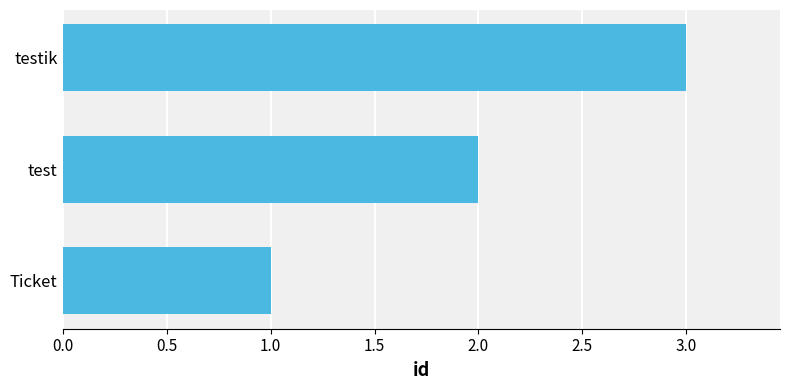

What is the difference between the maximum and second lowest values?

1